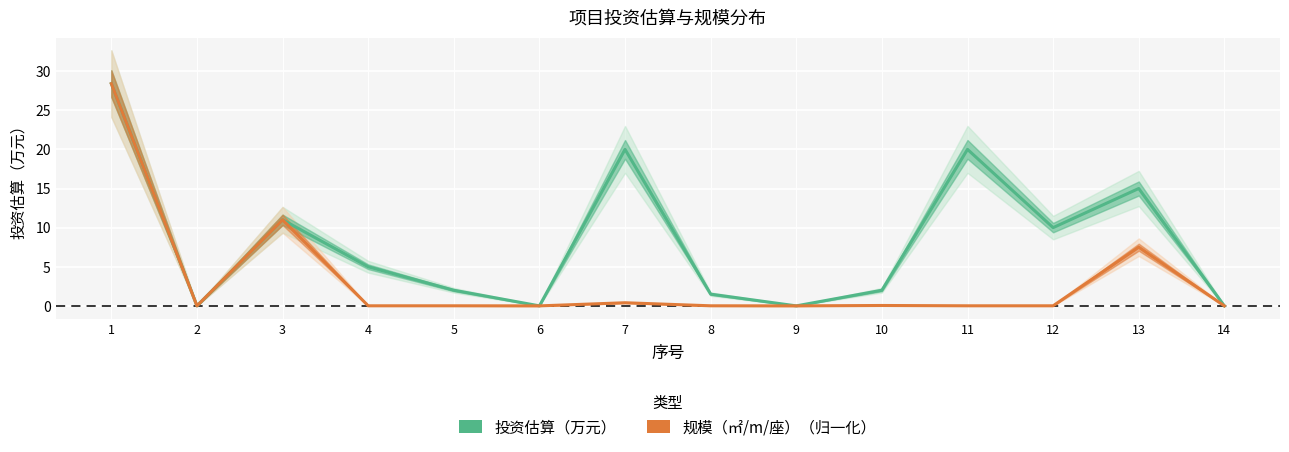

Rank the series by their average value, from lowest to highest.

规模（㎡/m/座）（归一化）, 投资估算（万元）